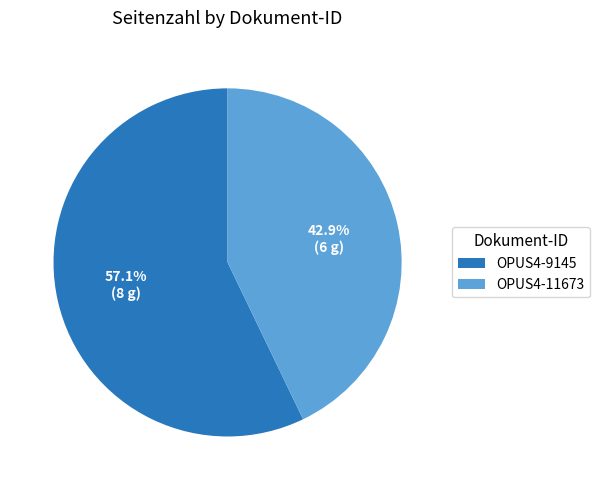

To the nearest percent, what is the combined percentage of OPUS4-9145 and OPUS4-11673?

100%